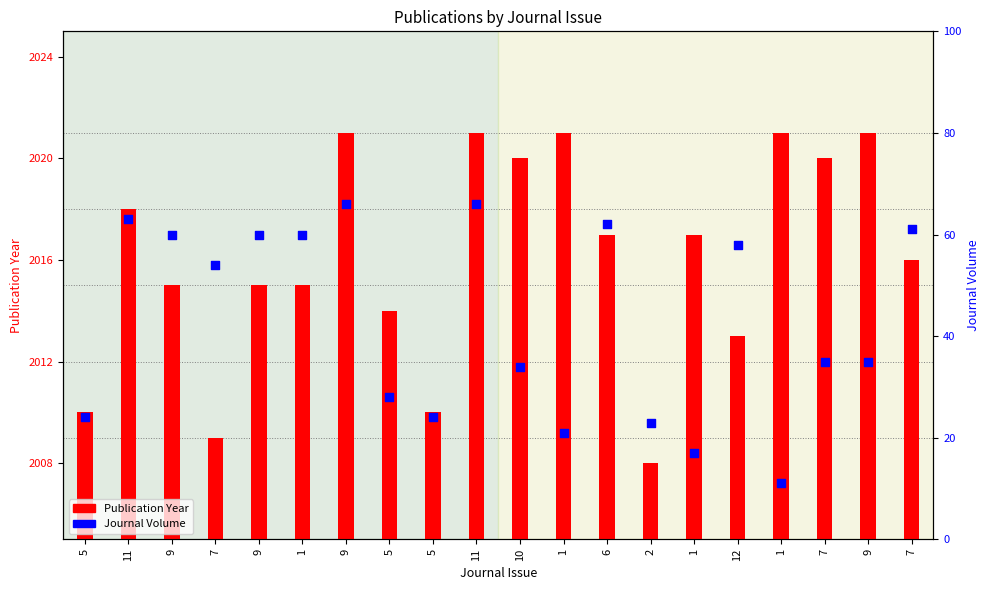

Which series reaches the minimum Y coordinate?

Journal Volume